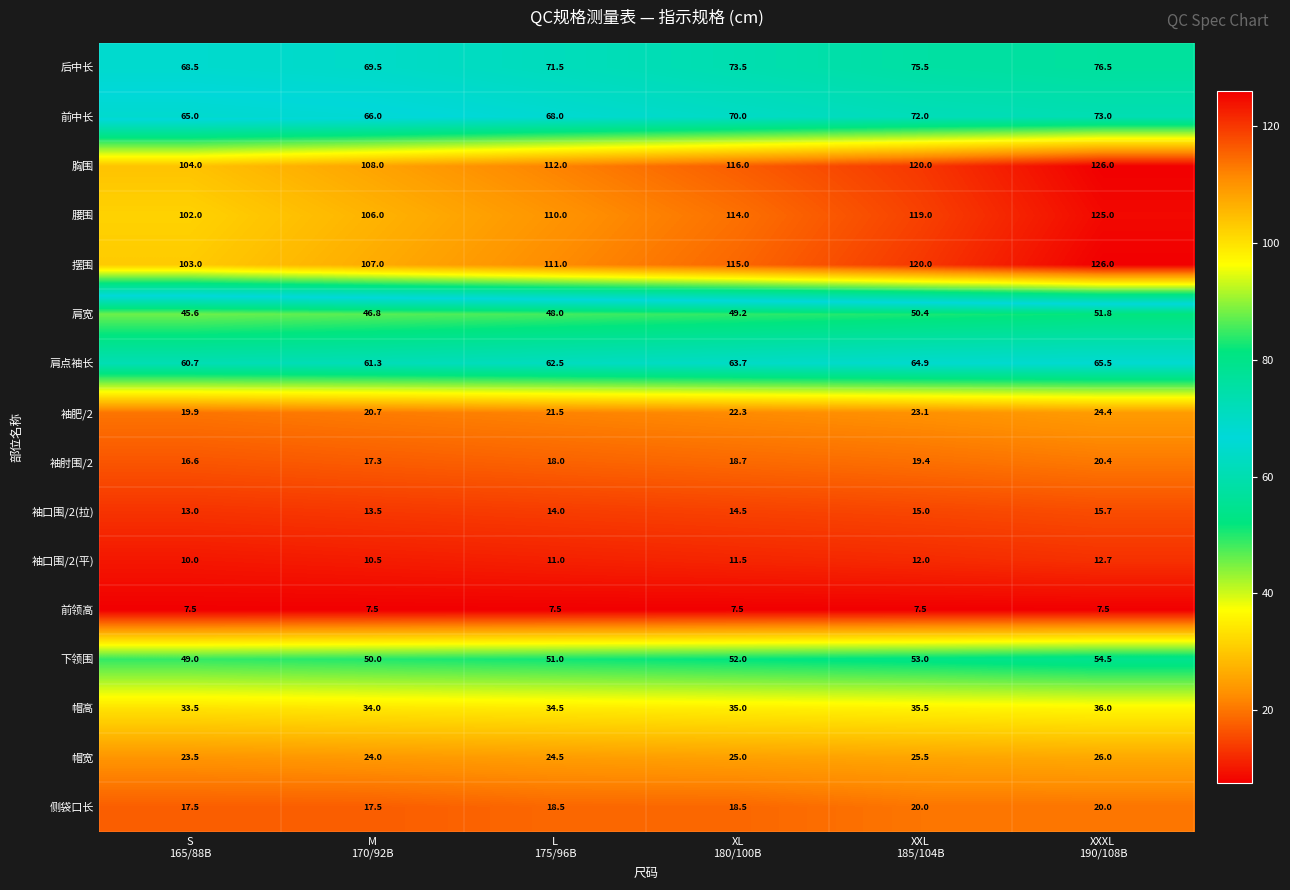

What is the greatest value displayed?

126.0